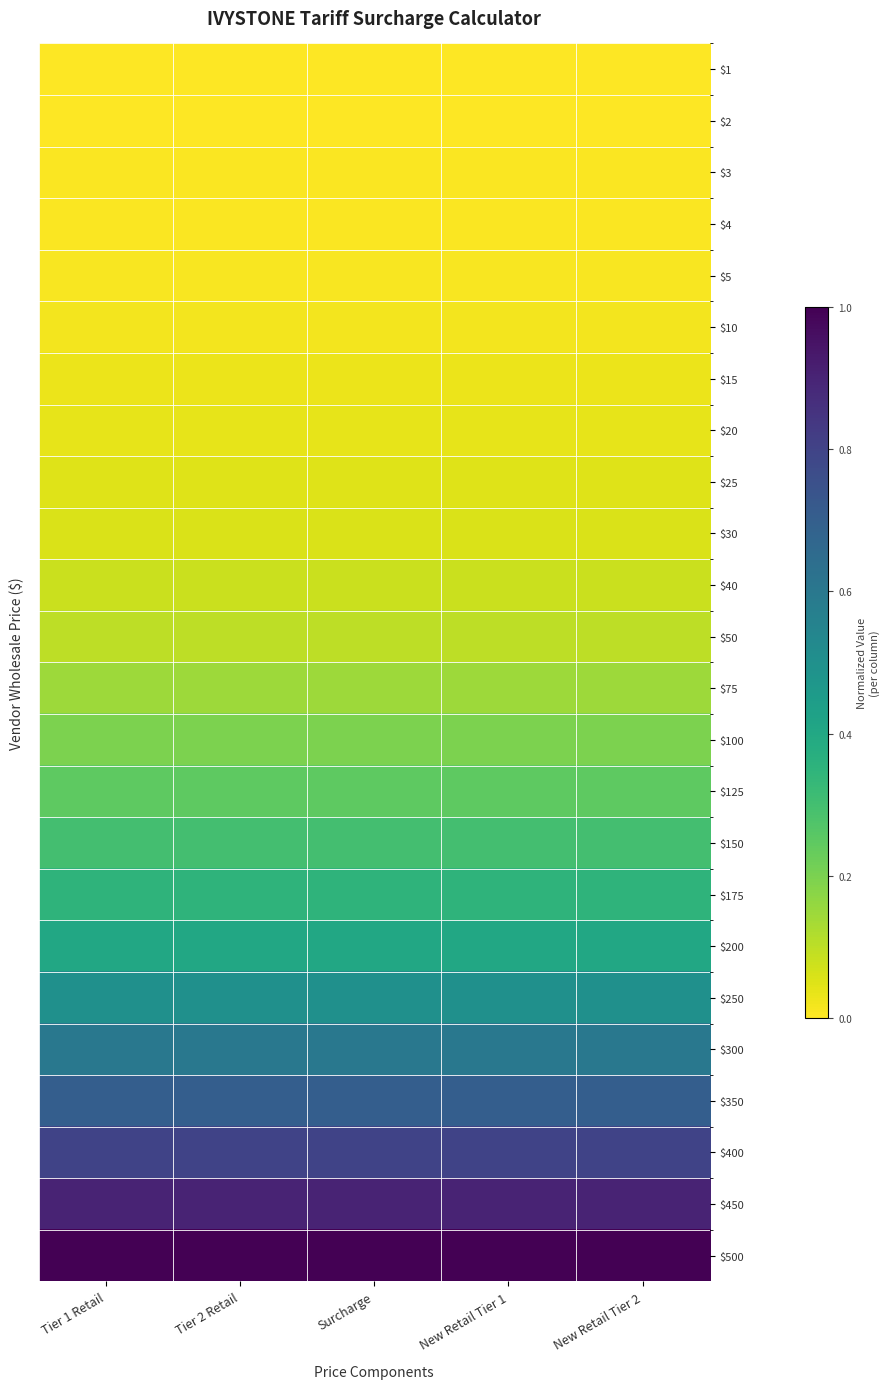

At which category is the sum across all series the highest?

Tier 1 Retail